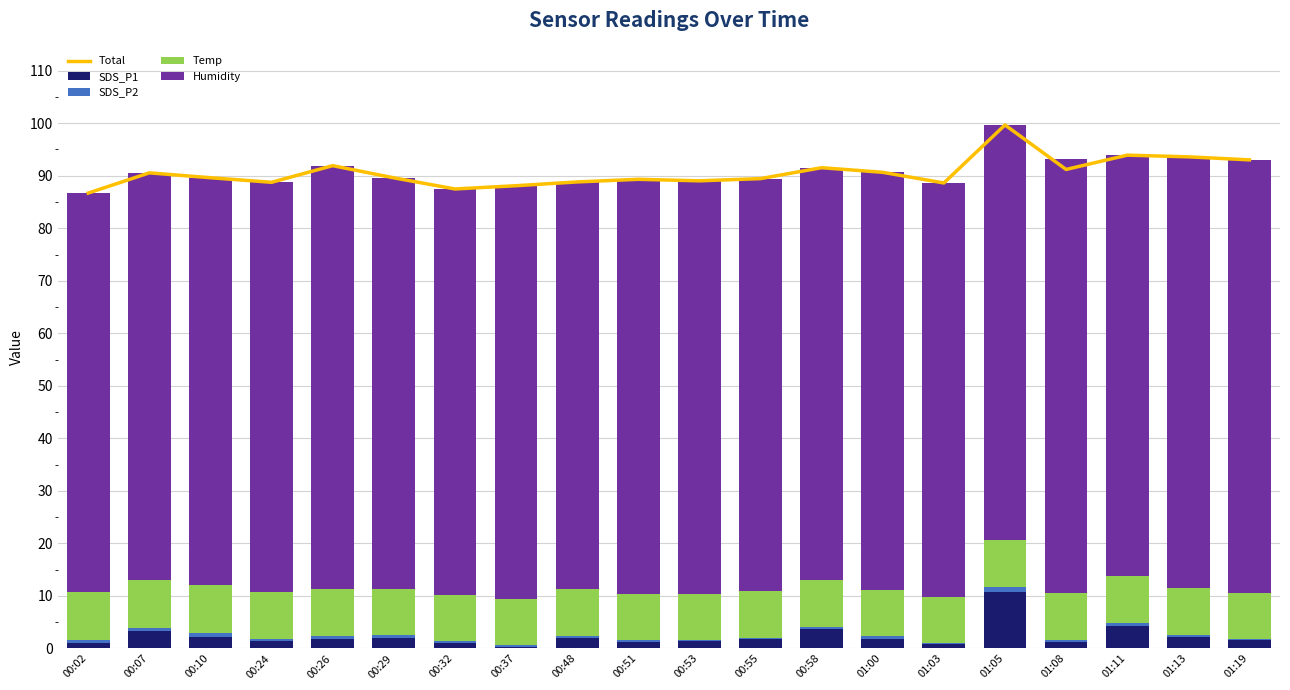

Rank the series at 01:11 from lowest to highest value.

SDS_P2, SDS_P1, Temp, Humidity, Total